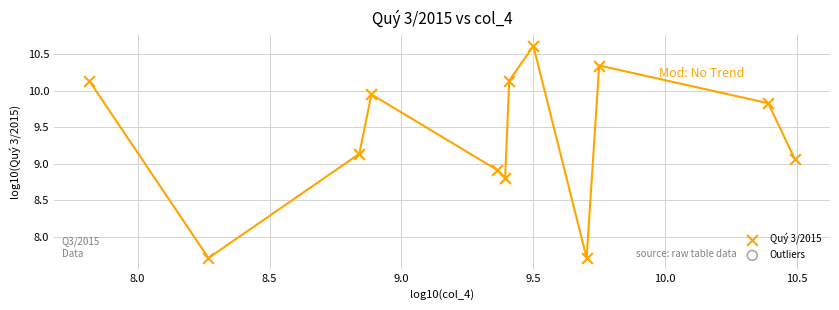

What is the range of X values (max minus min)?

2.7